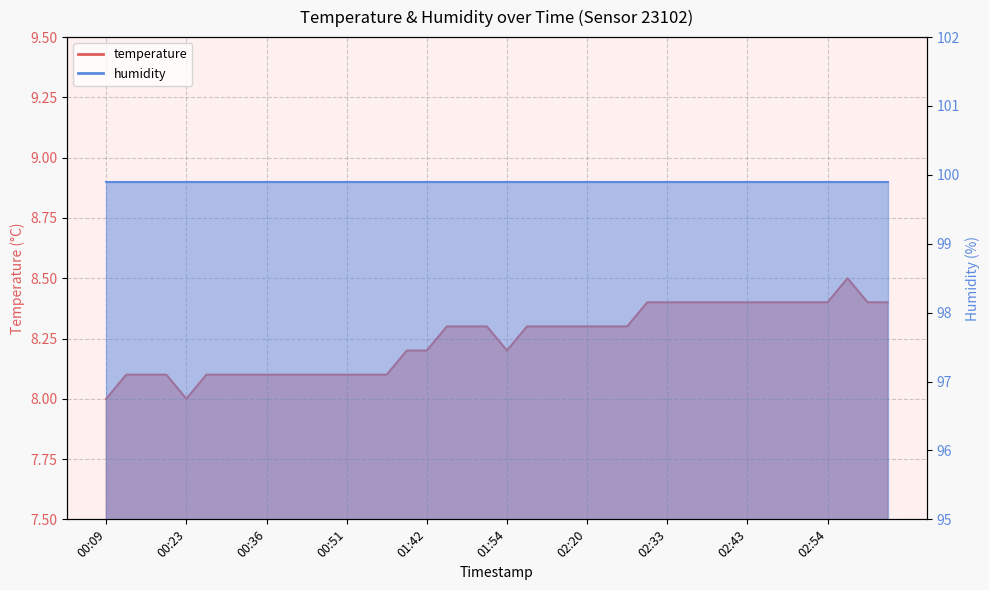

True or false: the data shows 13.9 at 02:41.

False